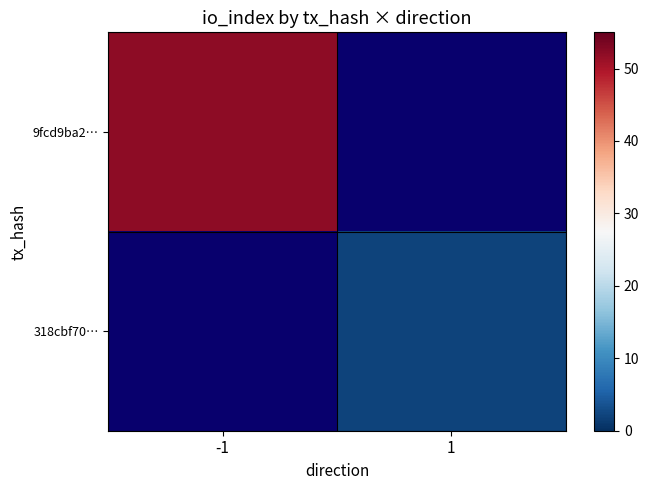

Rank the series at 1 from lowest to highest value.

9fcd9ba2…, 318cbf70…